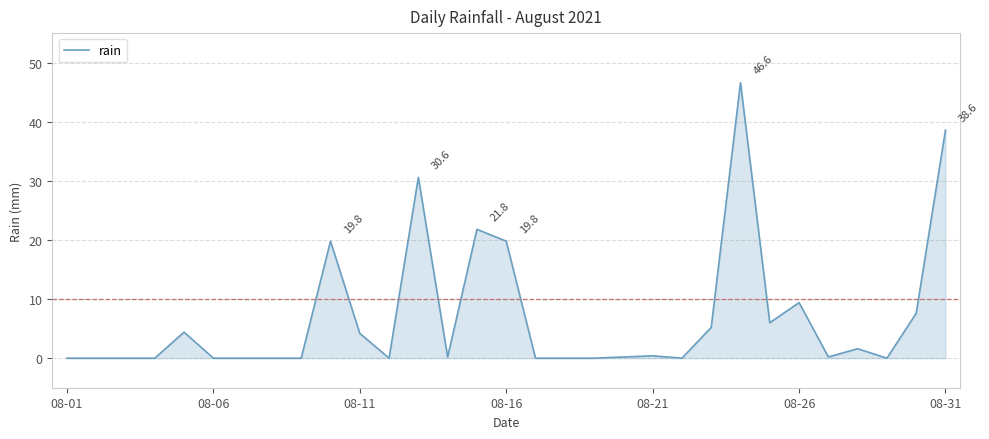

How many points are higher than both their immediate neighbors (excluding endpoints)?

8